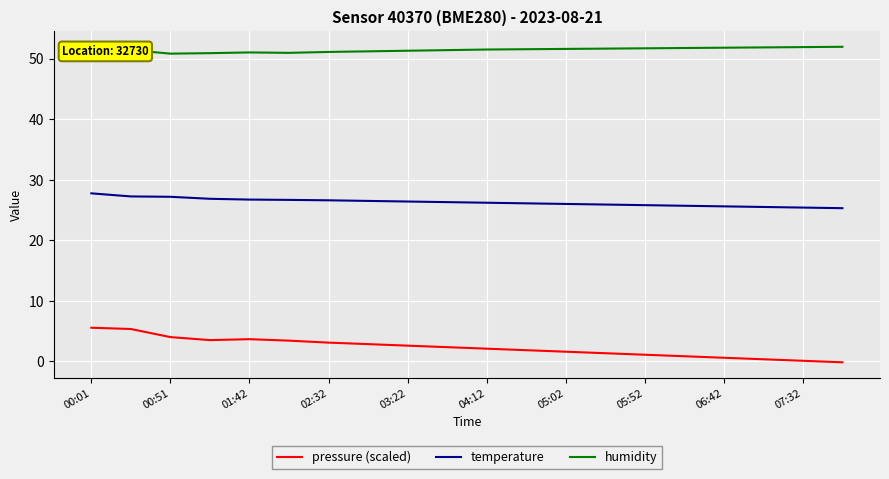

True or false: pressure (scaled) and humidity intersect in this chart.

False